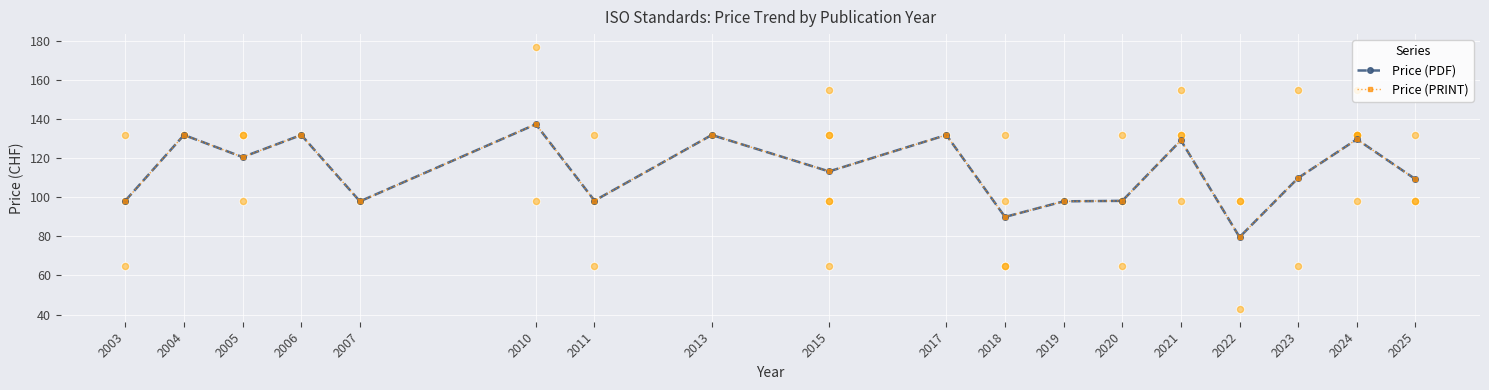

Which series has the widest spread of Y values?

Price (PDF)